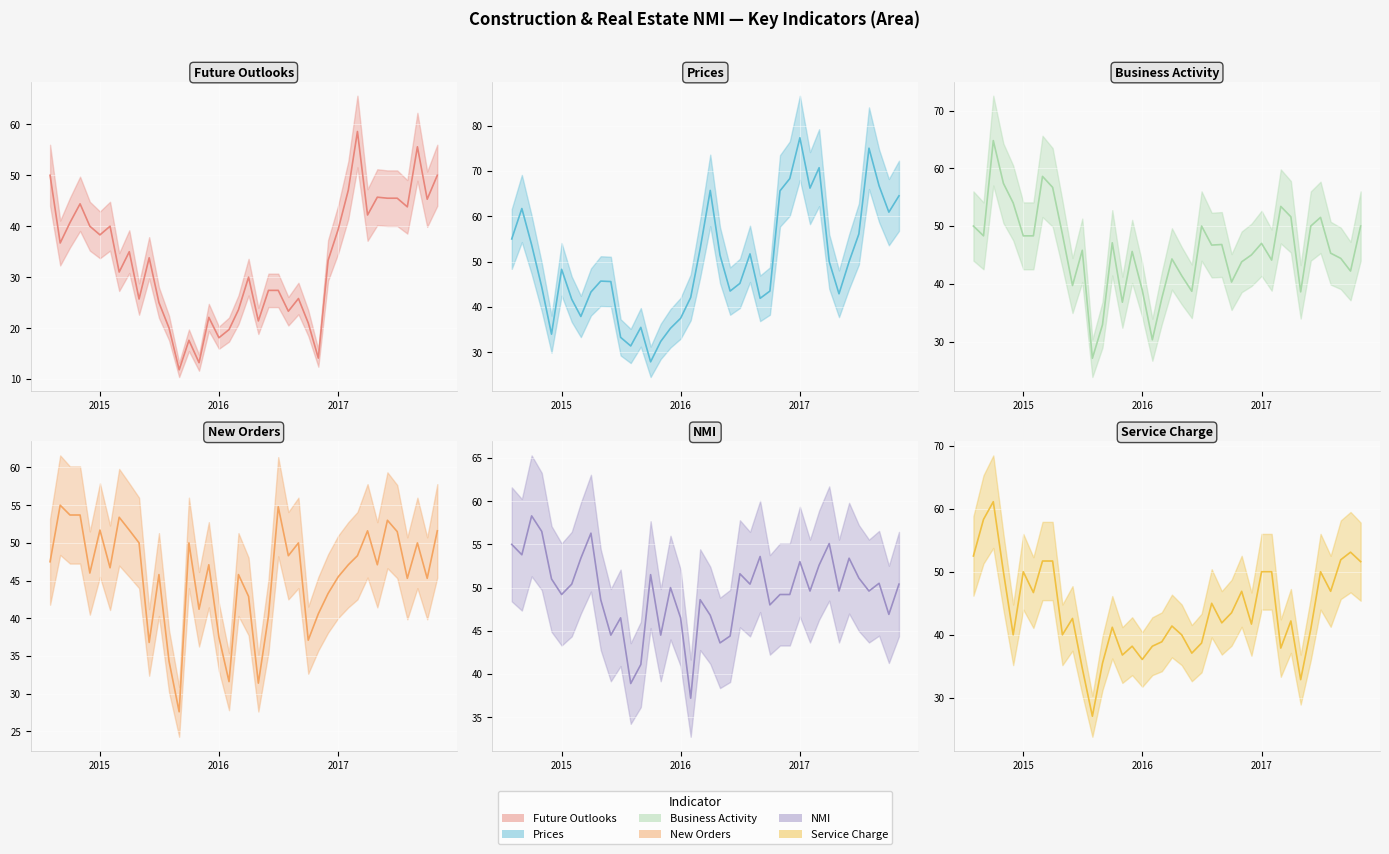

True or false: Prices (line) has more than 1 points higher than both neighbors.

True